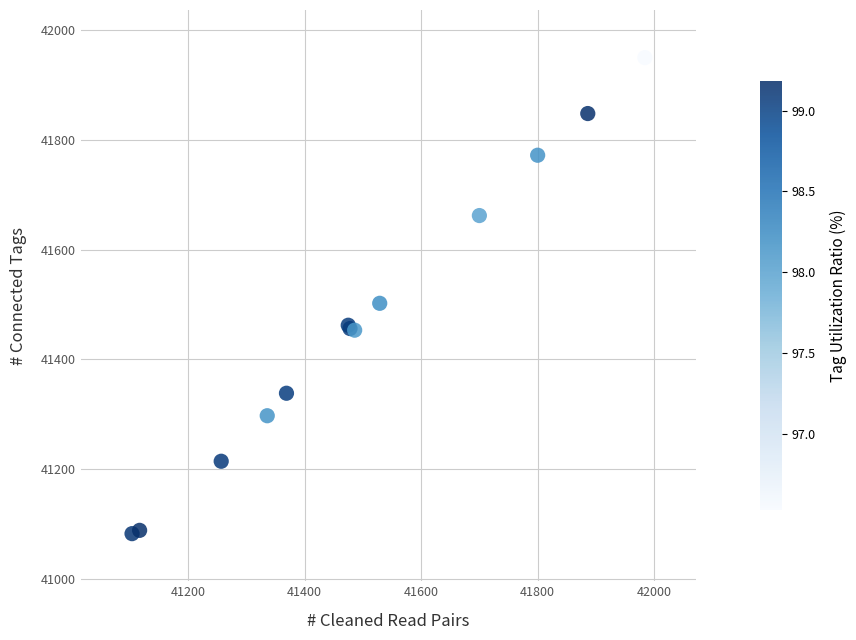

What Y value in the scatter plot is closest to 41516?

41502